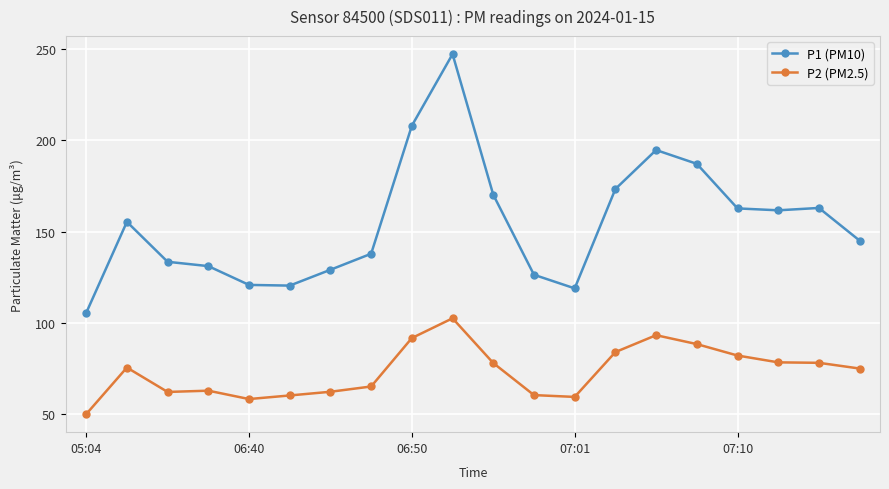

True or false: P2 (PM2.5) and P1 (PM10) intersect in this chart.

False